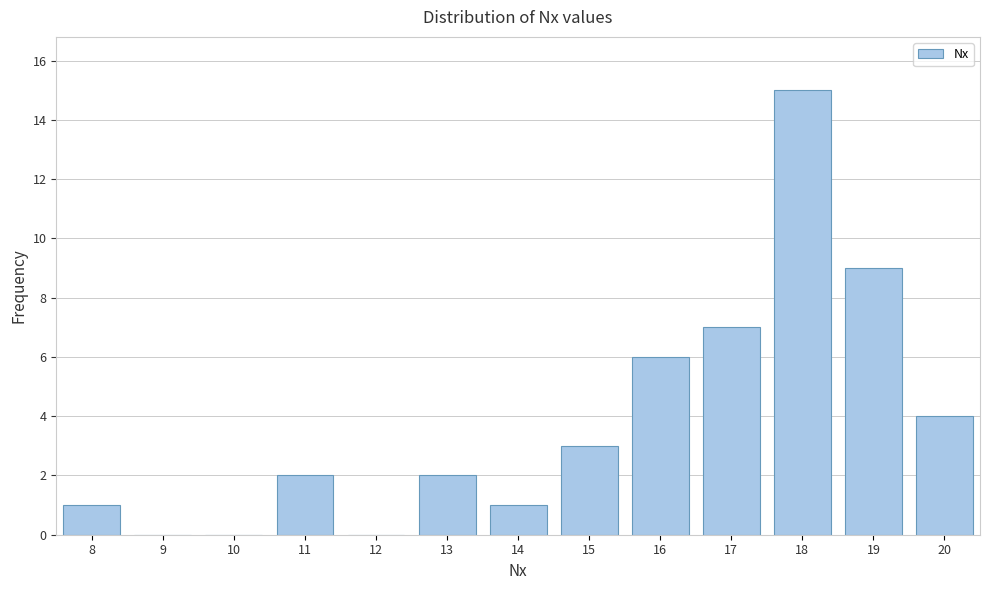

Reading left to right, list all the values displayed in this chart.

8=1	9=0	10=0	11=2	12=0	13=2	14=1	15=3	16=6	17=7	18=15	19=9	20=4